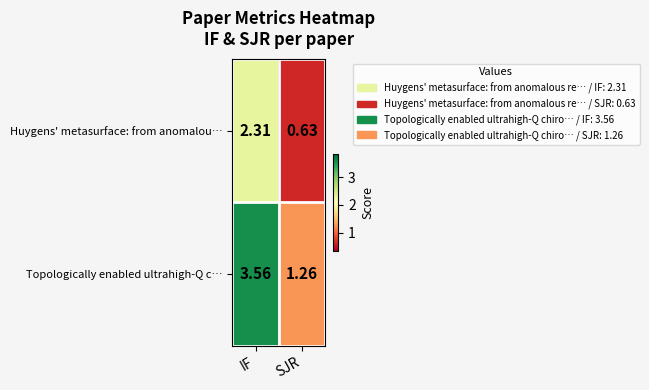

Rank the categories by Topologically enabled ultrahigh-Q c… value from highest to lowest.

IF, SJR